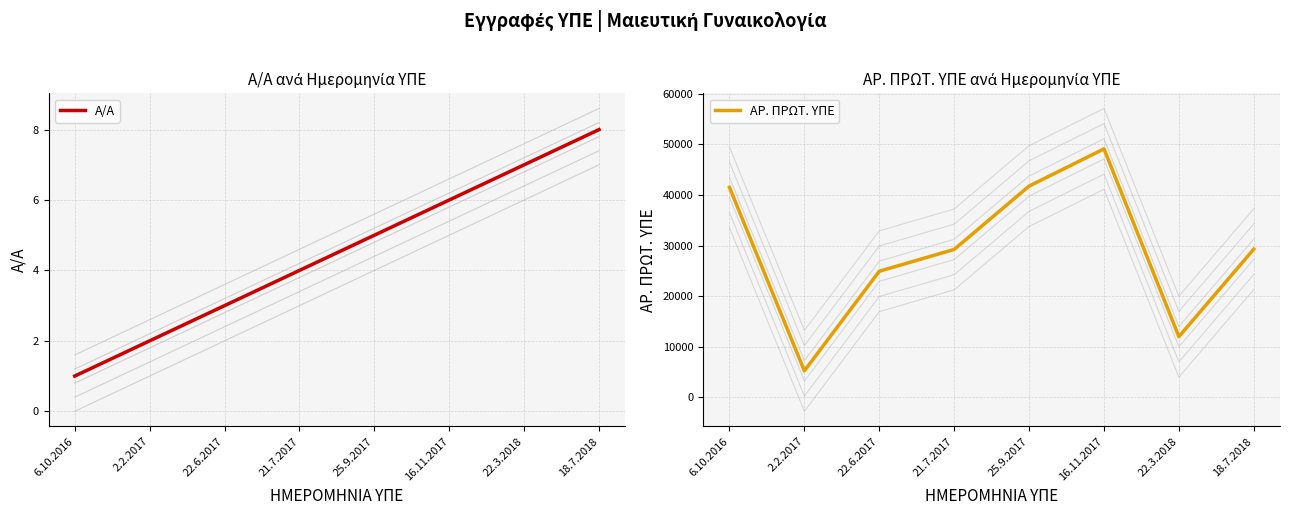

List the labels in order of Α/Α value, smallest first.

6.10.2016, 2.2.2017, 22.6.2017, 21.7.2017, 25.9.2017, 16.11.2017, 22.3.2018, 18.7.2018